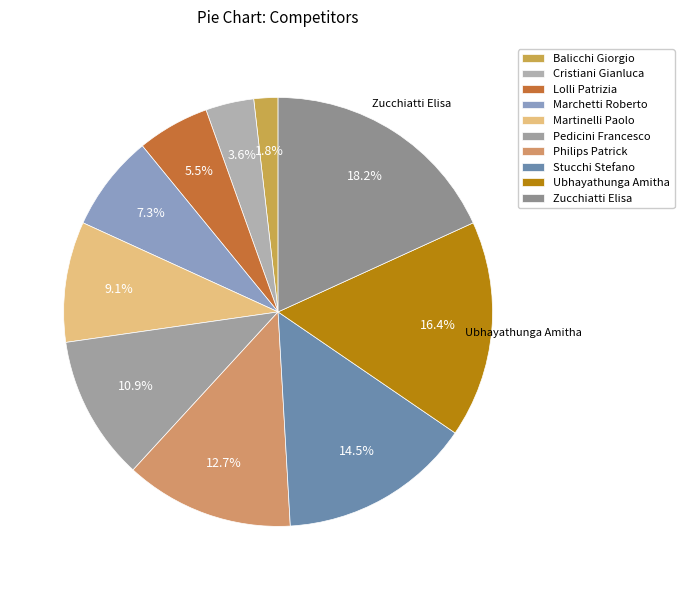

Rank the categories by value from highest to lowest.

Zucchiatti Elisa, Ubhayathunga Amitha, Stucchi Stefano, Philips Patrick, Pedicini Francesco, Martinelli Paolo, Marchetti Roberto, Lolli Patrizia, Cristiani Gianluca, Balicchi Giorgio